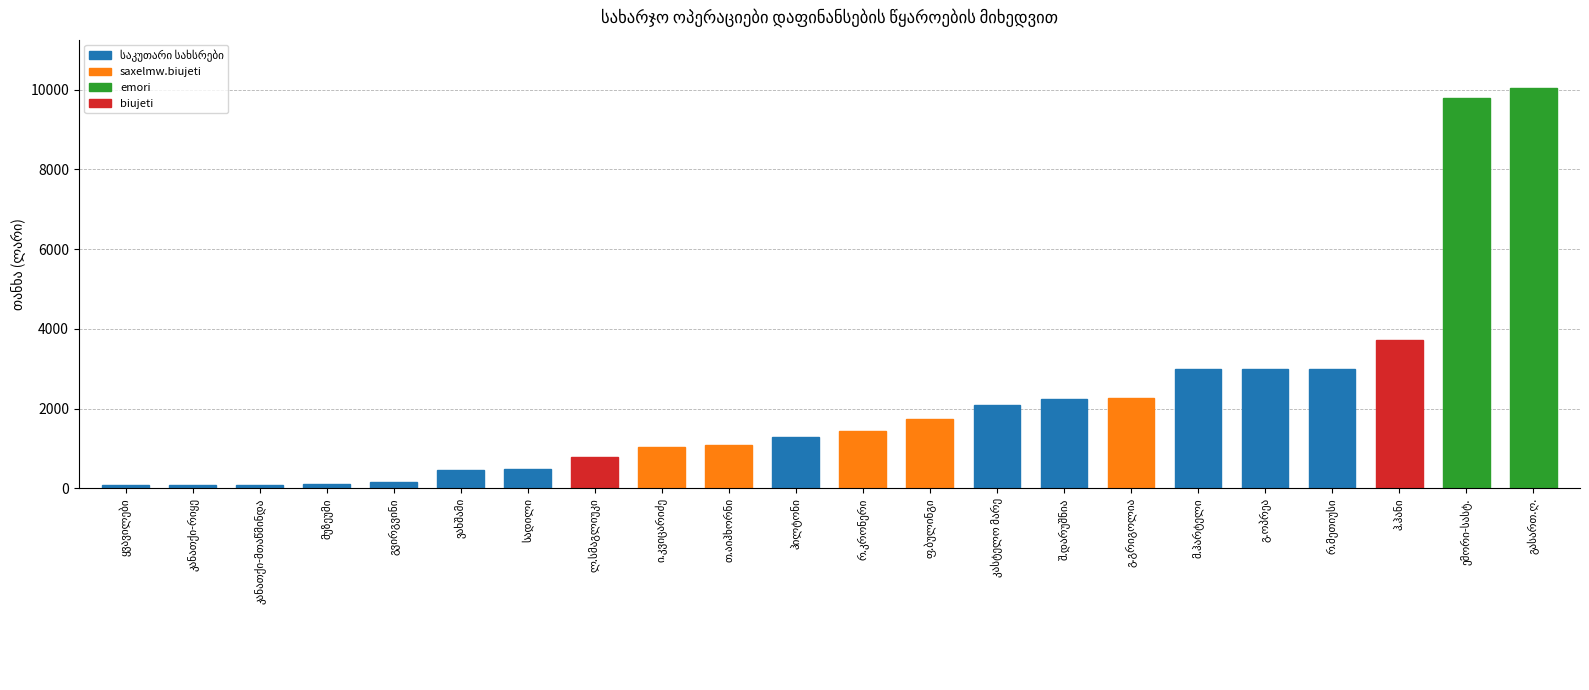

What is the greatest value displayed?

10050.0